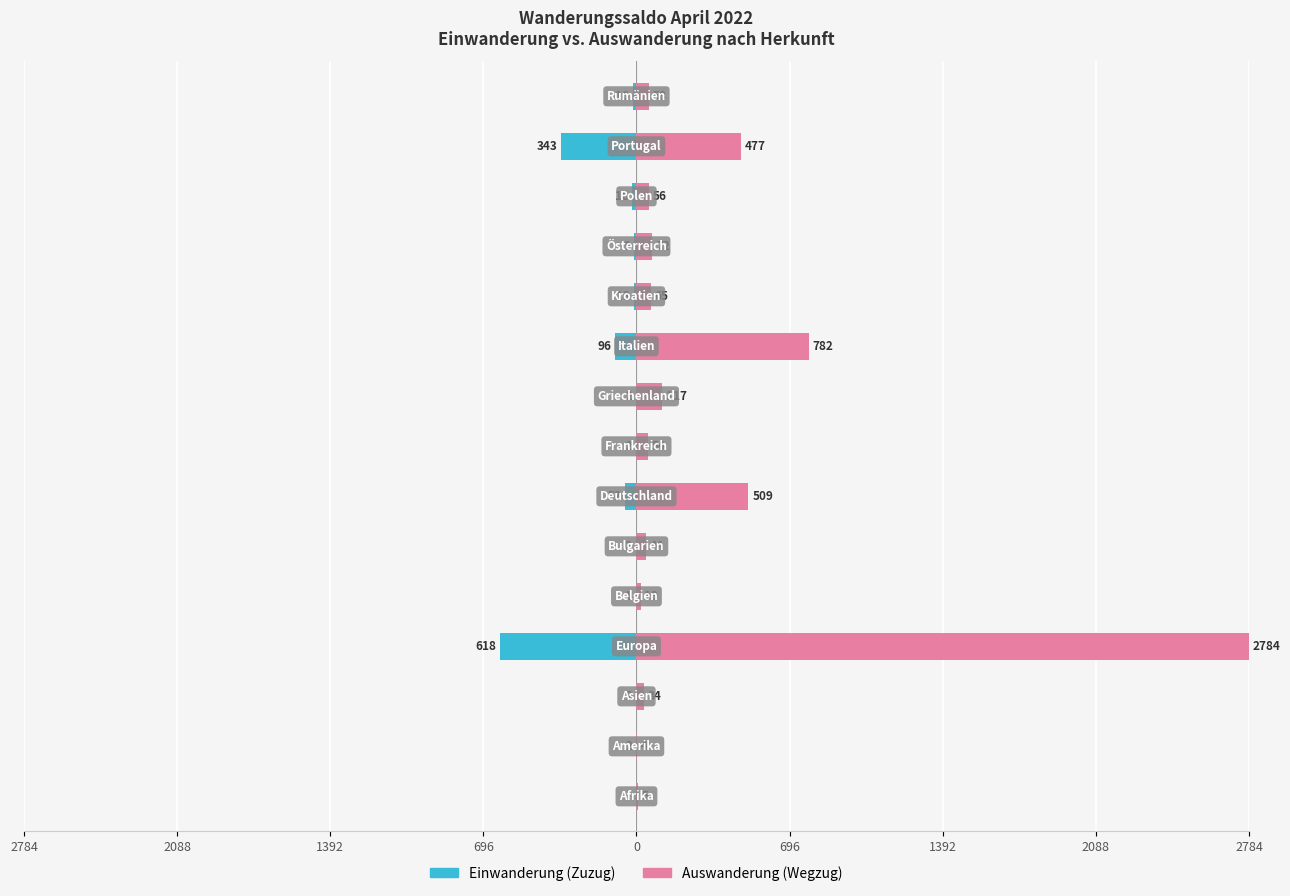

What is the value of the Einwanderung (Zuzug) bar at the 7th from the left?

-0.1